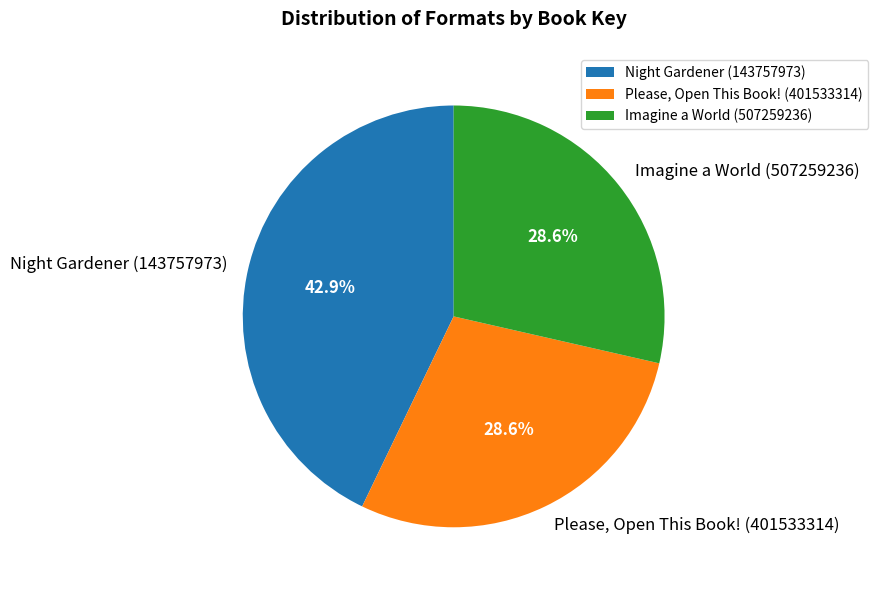

Is it true that Please, Open This Book! (401533314) is 41% of the pie?

False